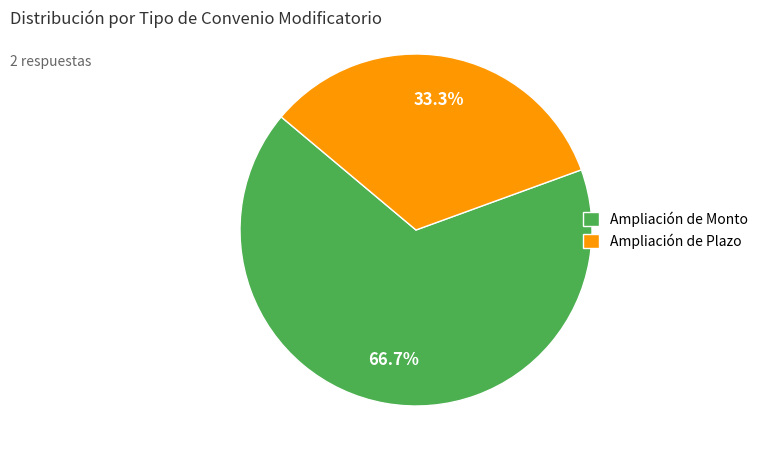

To the nearest percent, what is the difference between the largest and smallest slice percentages?

33%